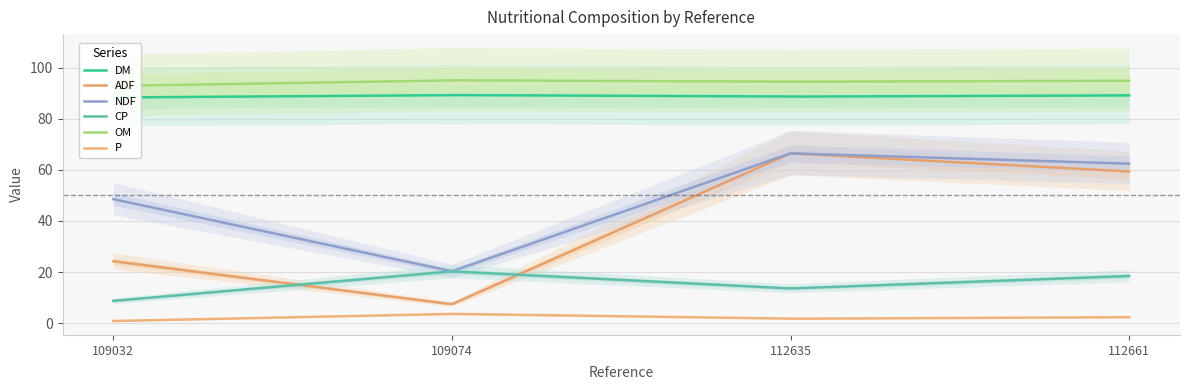

True or false: OM has a value of 95.0 at 112661.

True